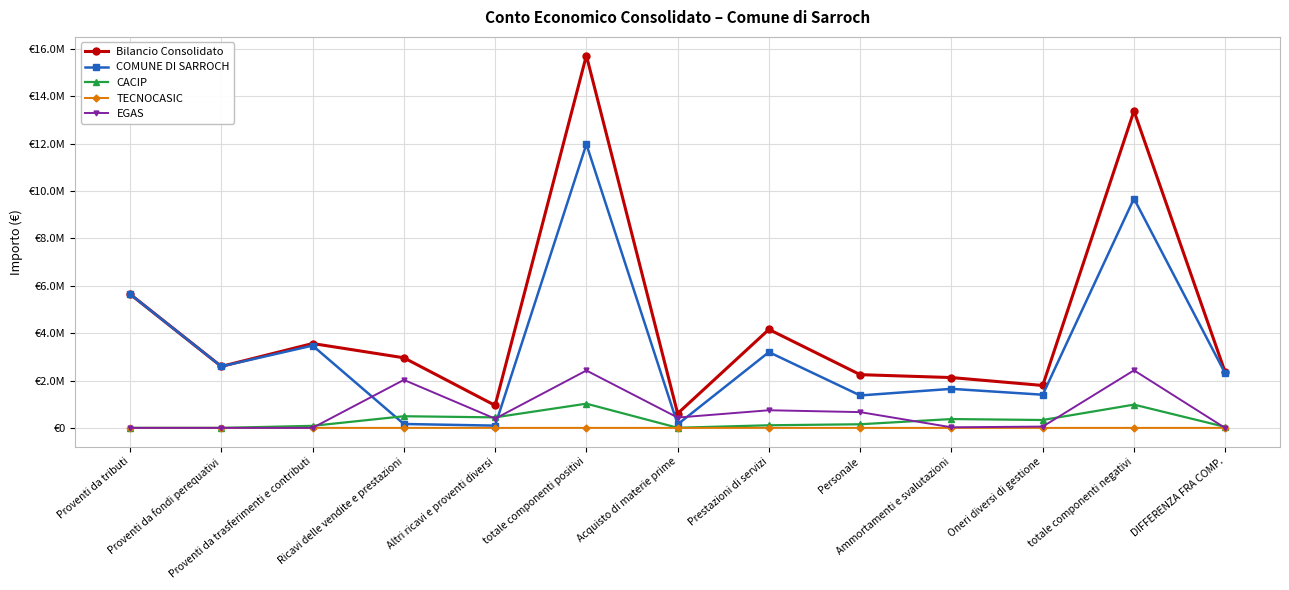

True or false: TECNOCASIC and COMUNE DI SARROCH intersect in this chart.

False